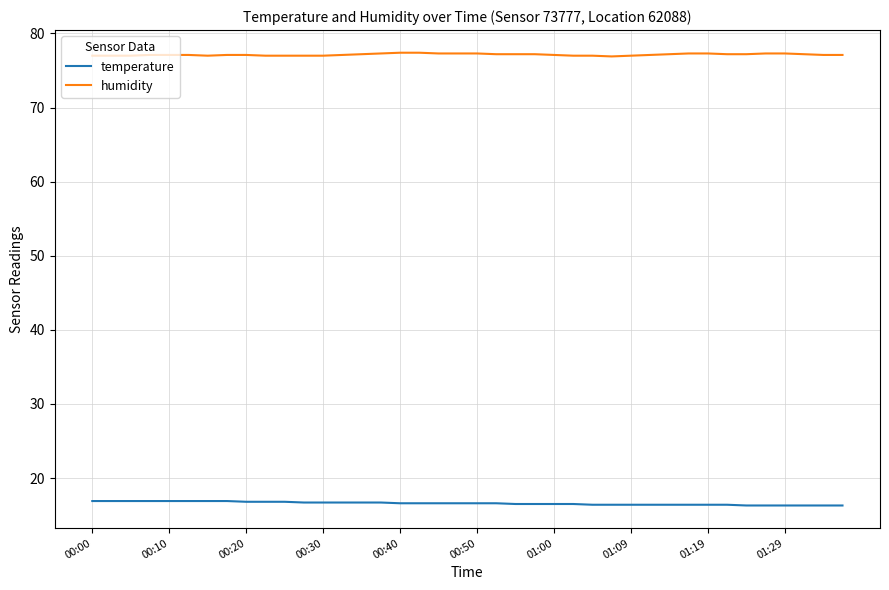

Which series has the largest total across all categories?

humidity